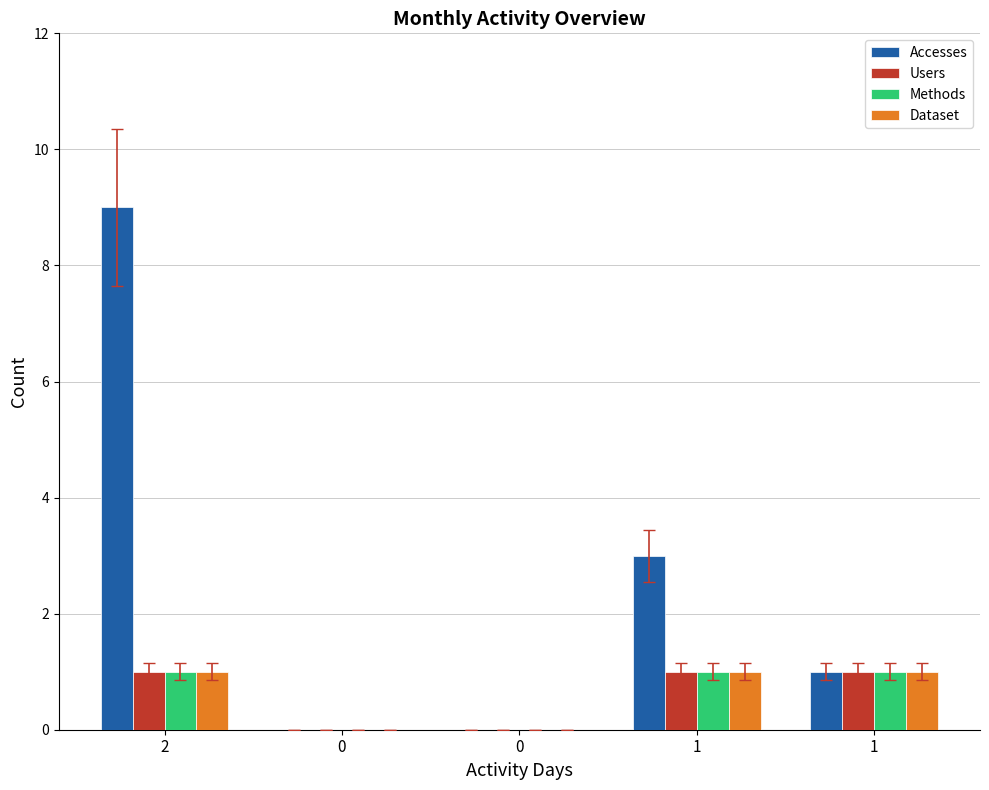

What is the label of the 5th bar from the right?

2